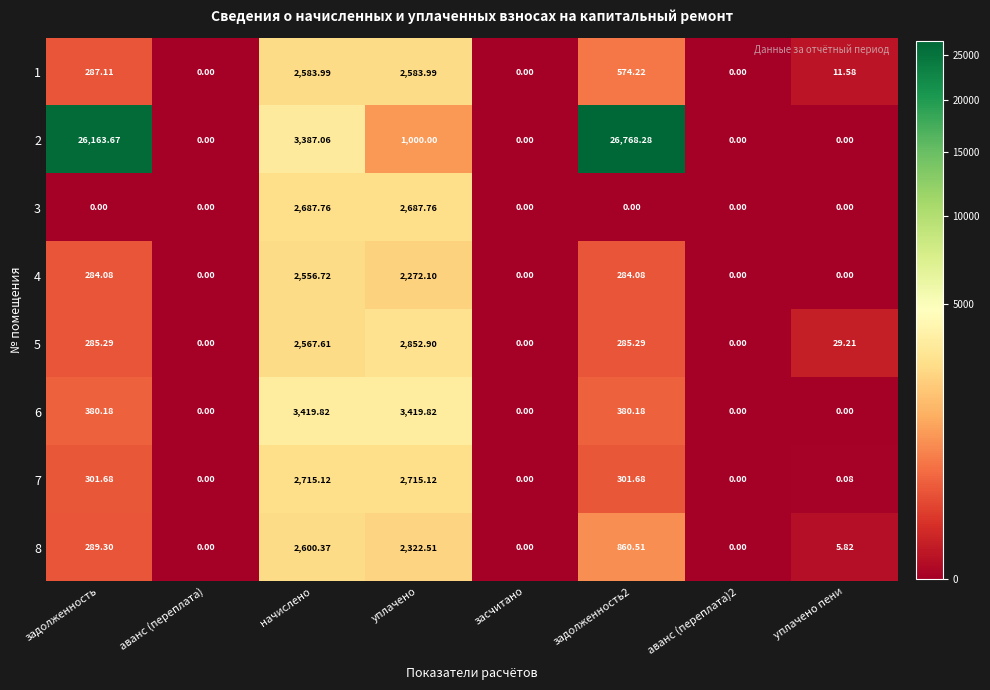

Is the value of 6 at аванс (переплата) greater than the value of 1 at задолженность2?

No